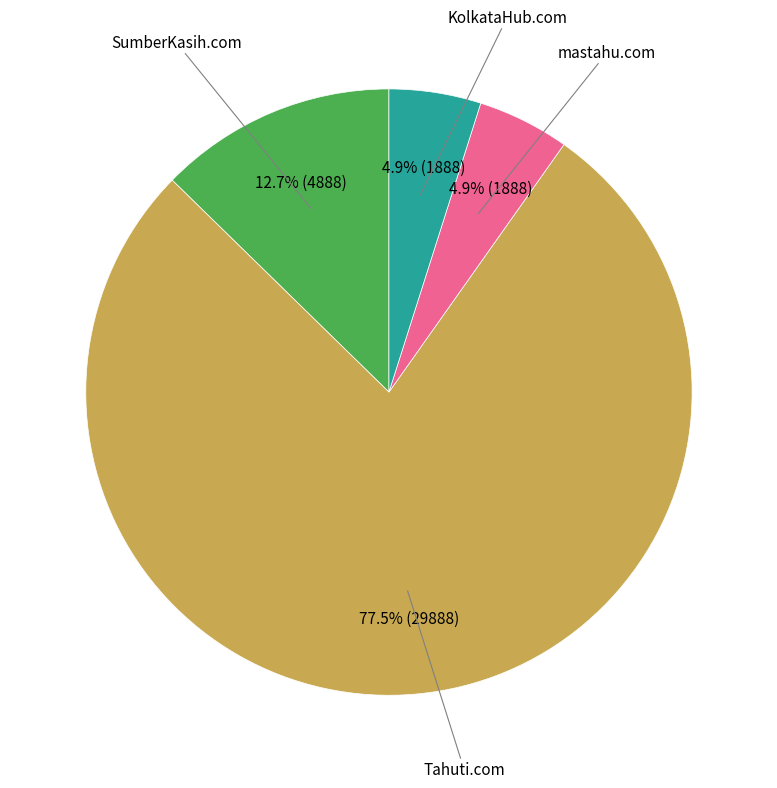

Does any single category account for the majority?

Yes